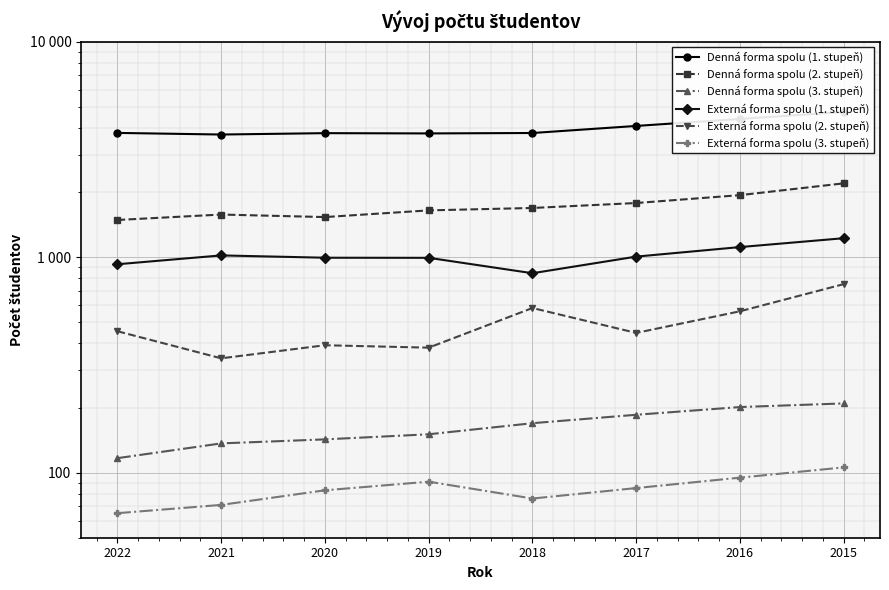

Where is Denná forma spolu (1. stupeň) nearest to the value 4221?

2017